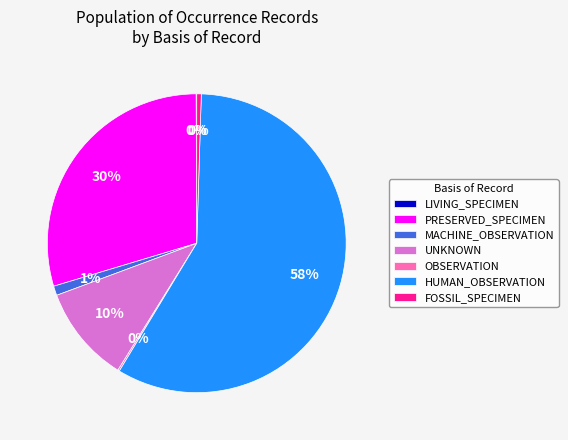

What percentage is the PRESERVED_SPECIMEN slice, to the nearest percent?

30%